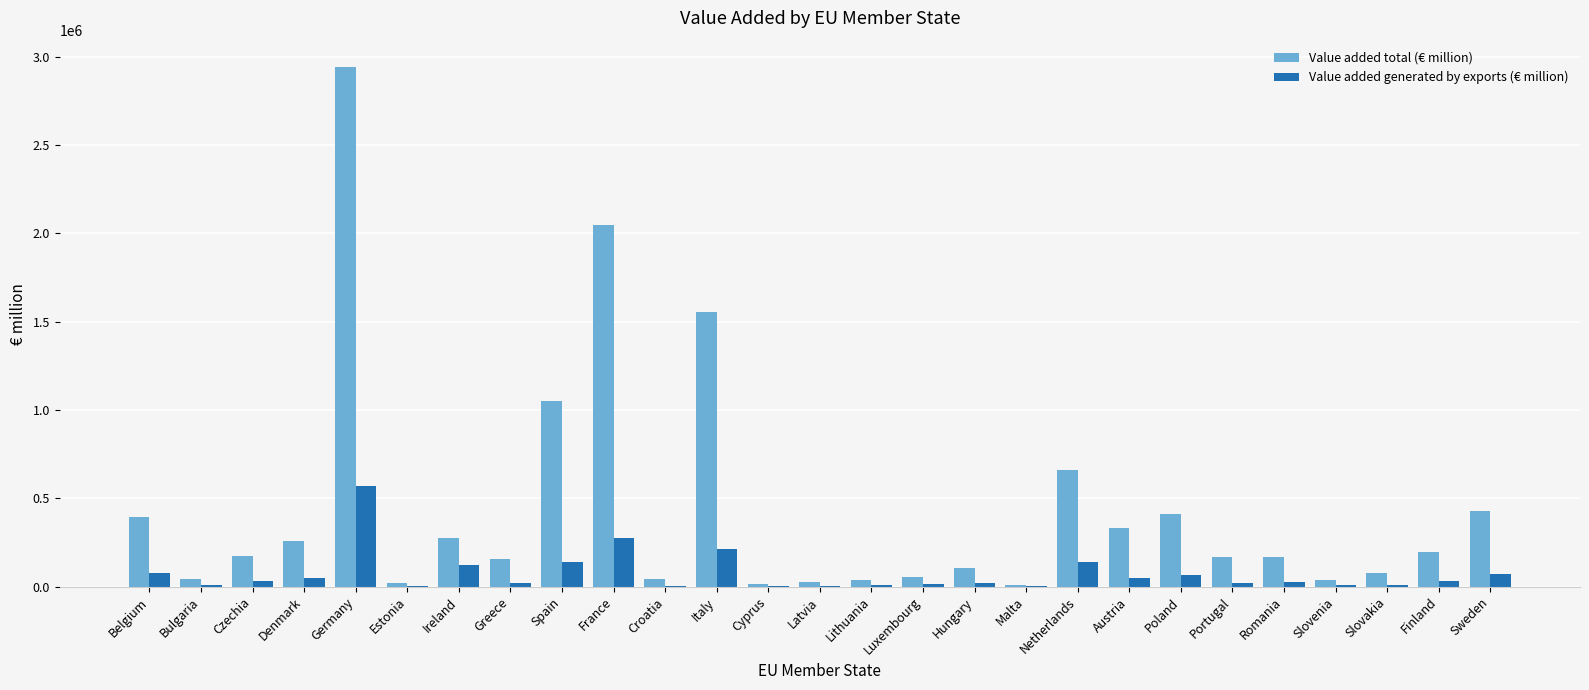

What is the greatest value displayed?

2944074.0